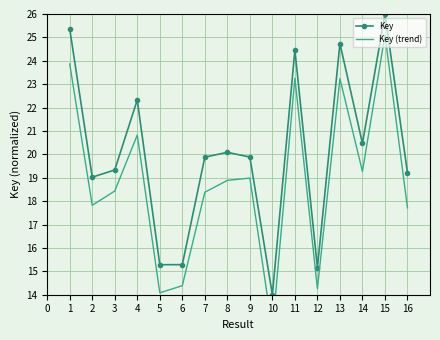

At which category does Key reach its first local peak?

4